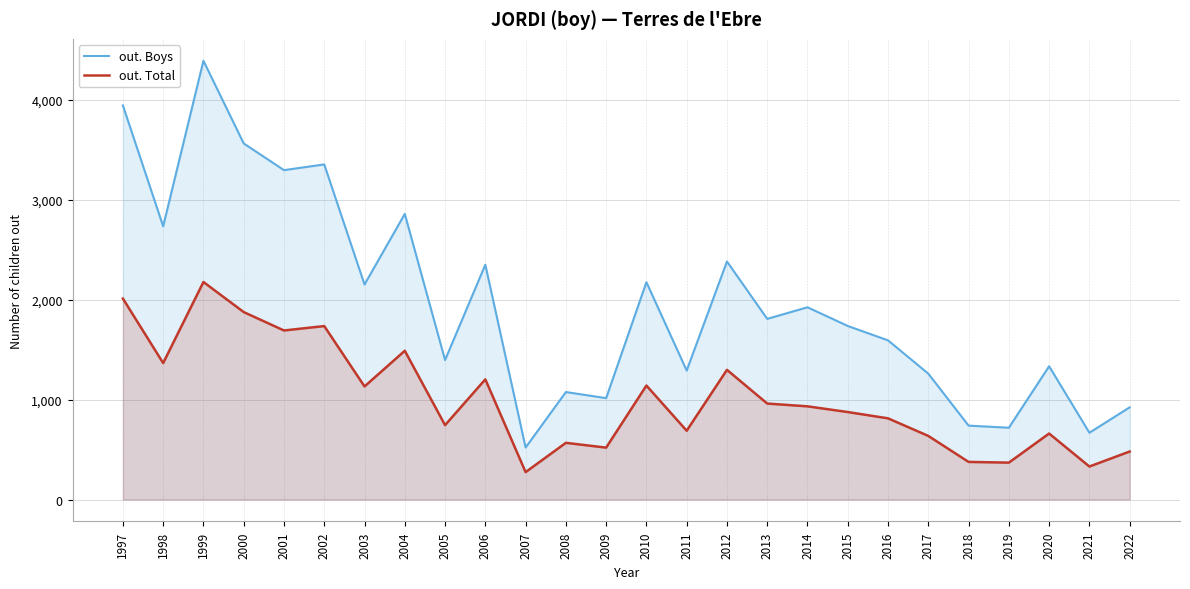

List the labels in order of out. Total value, smallest first.

2007, 2021, 2019, 2018, 2022, 2009, 2008, 2017, 2020, 2011, 2005, 2016, 2015, 2014, 2013, 2003, 2010, 2006, 2012, 1998, 2004, 2001, 2002, 2000, 1997, 1999